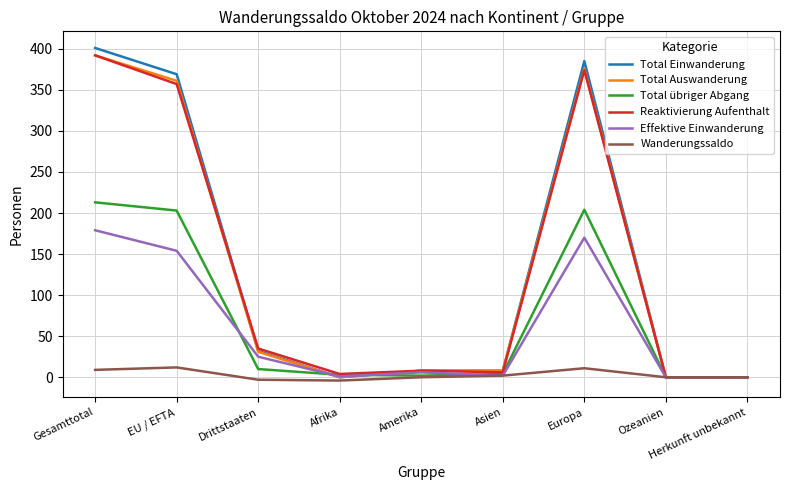

The value of Wanderungssaldo at Ozeanien is 0. True or false?

True